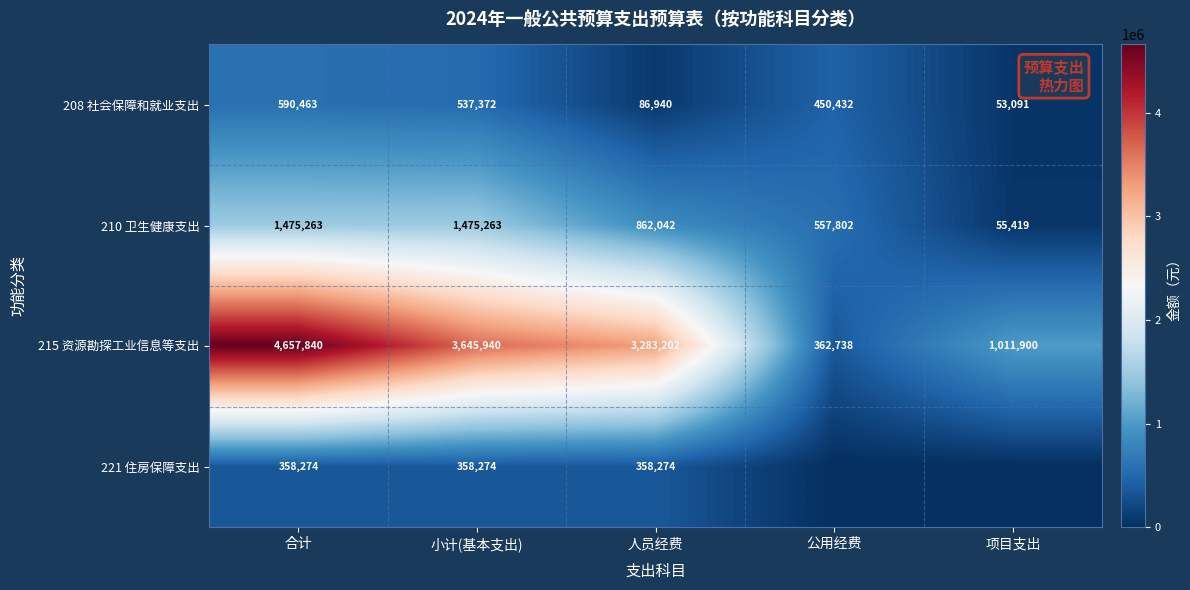

What is the sum of the 221 住房保障支出 values at 人员经费 and 小计(基本支出)?

716548